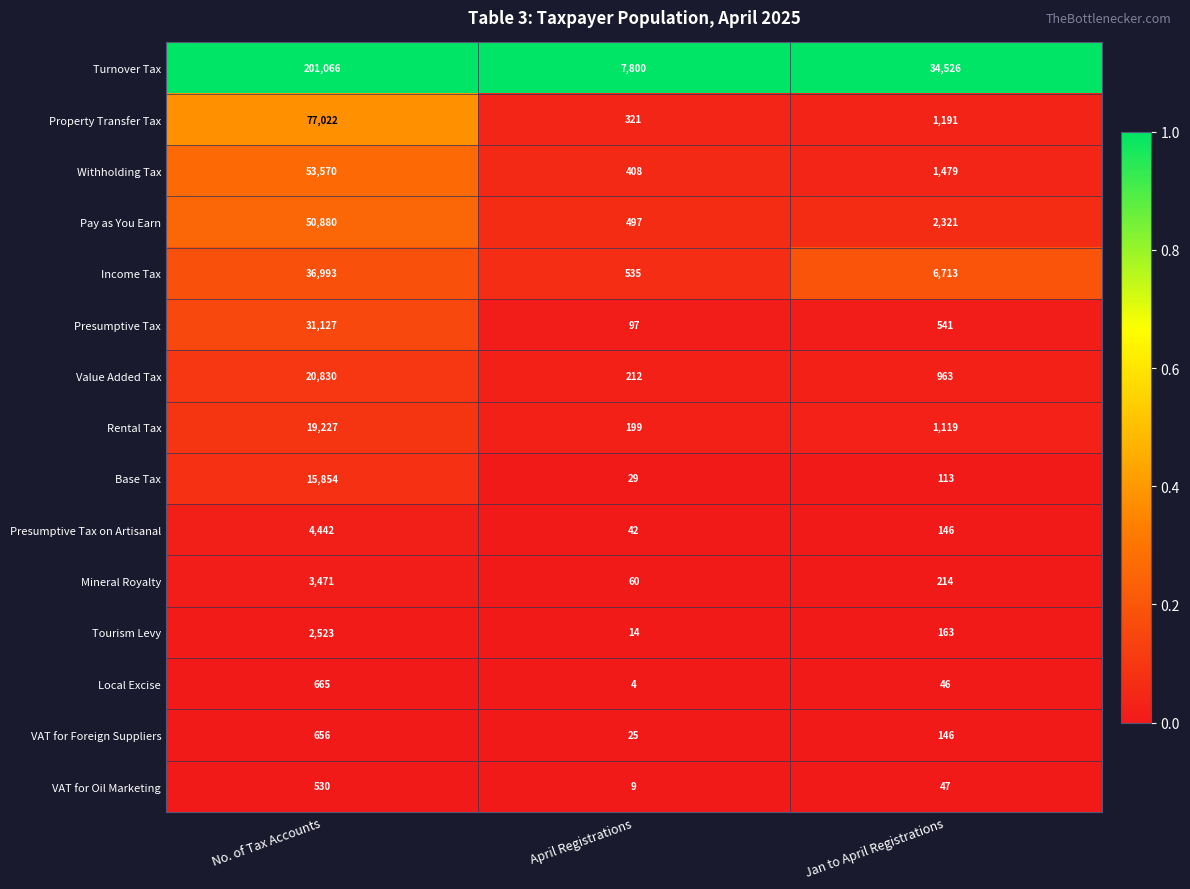

True or false: Rental Tax has a value of 73 at April Registrations.

False